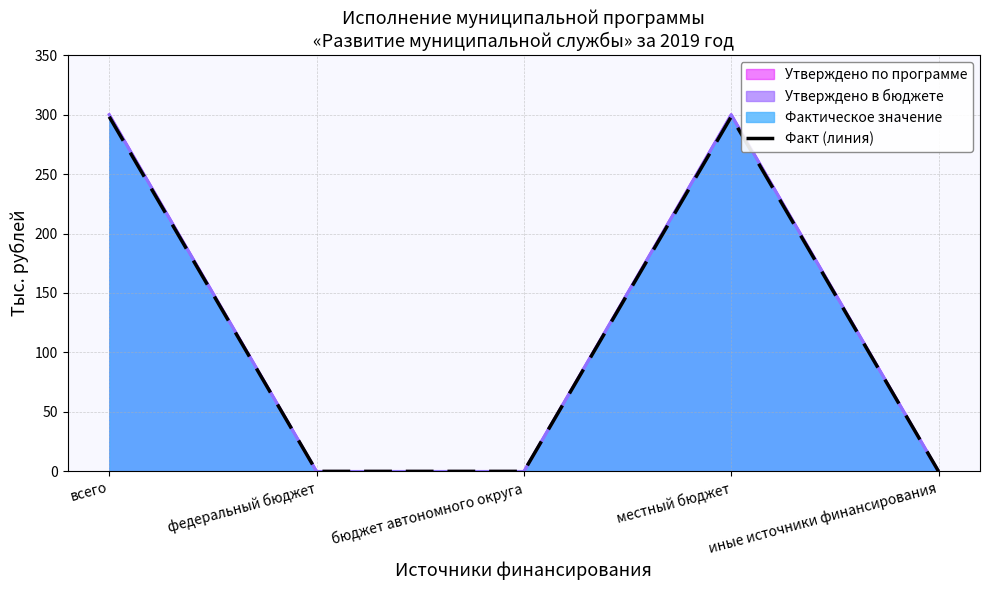

Rank the categories by value from lowest to highest.

федеральный бюджет, бюджет автономного округа, иные источники финансирования, всего, местный бюджет